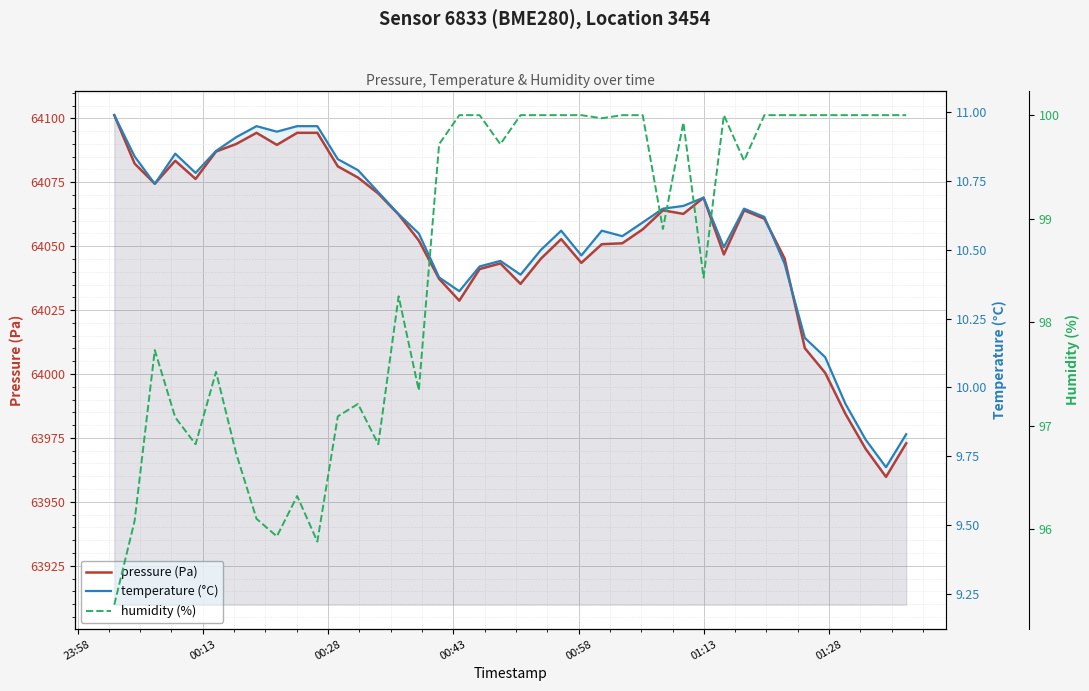

What are all the series names shown in the legend?

pressure (Pa), temperature (°C), humidity (%)